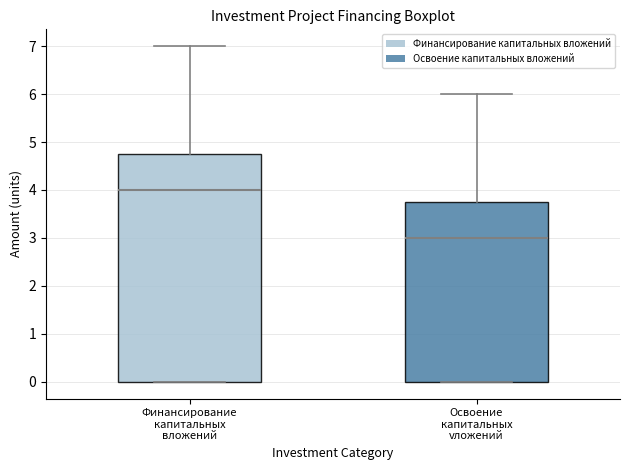

Where is the lower edge of the box for Освоение капитальных vложений on the y-axis? The values are not printed on the chart, so give them approximately, as read against the axis.

0.0